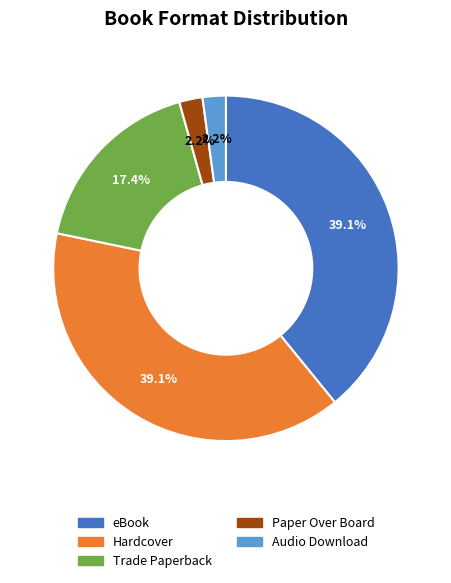

To the nearest percent, what portion does Paper Over Board represent?

2%